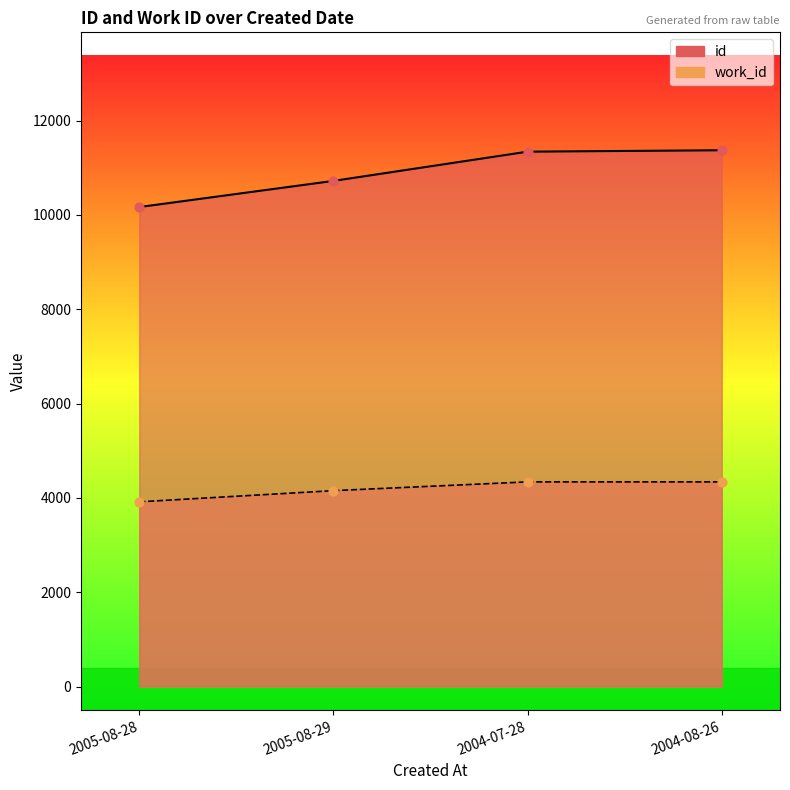

Is the value of id at 2005-08-28 greater than the value of work_id at 2005-08-29?

Yes